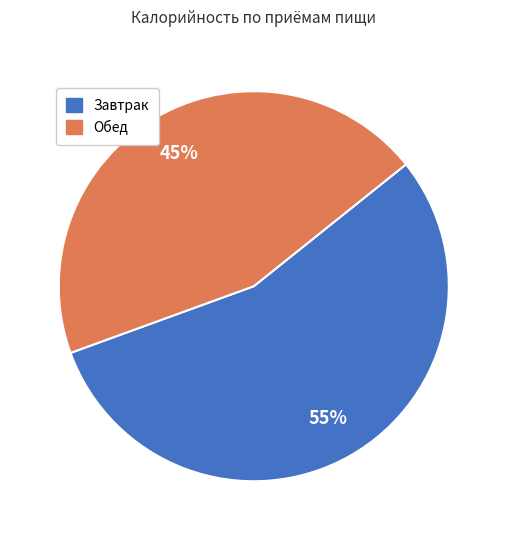

Does any single category account for the majority?

Yes